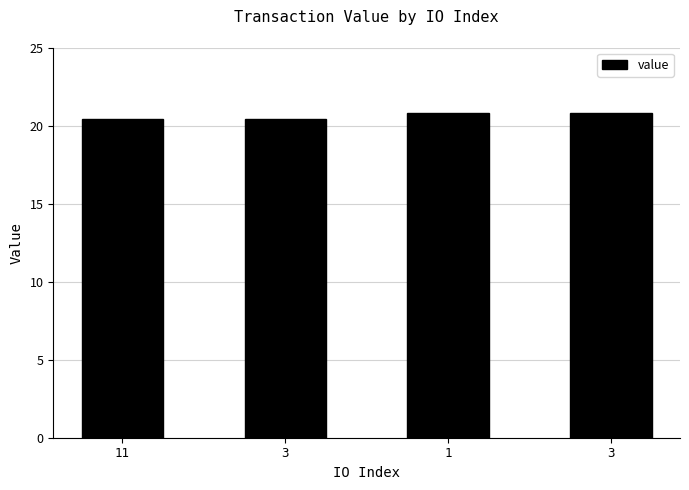

What is the label of the 2nd bar from the right?

1